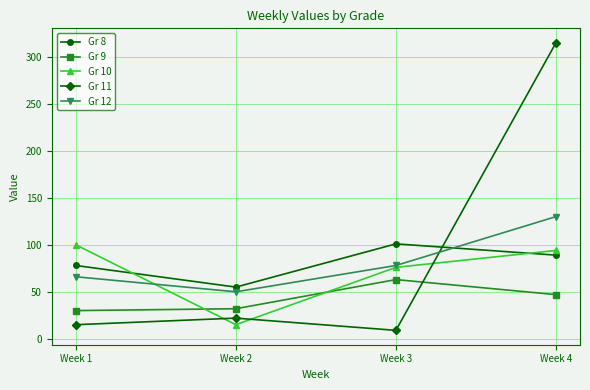

Where does the Gr 10 series first go above 94?

Week 1